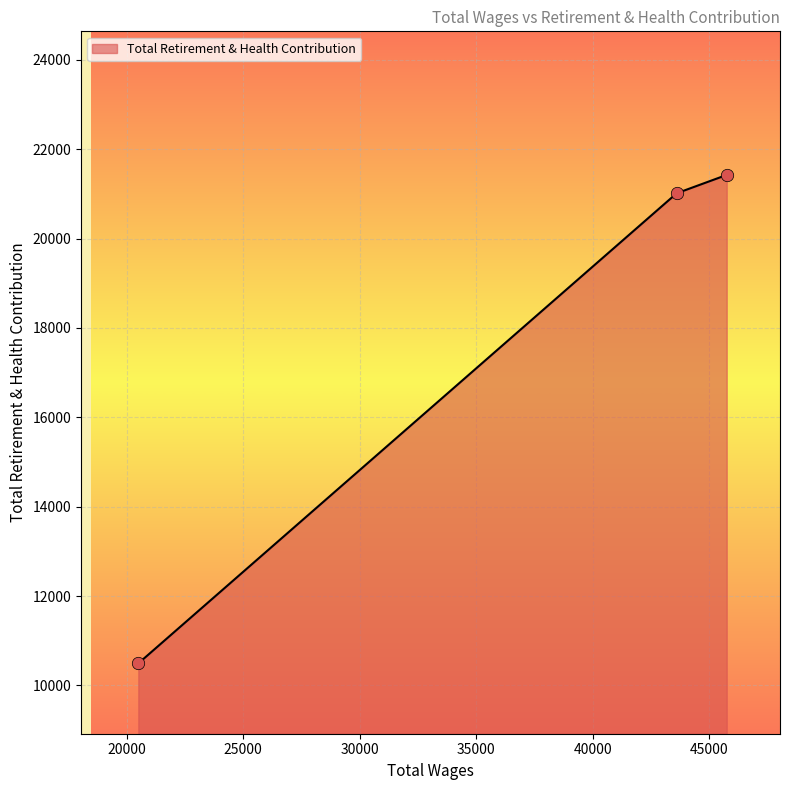

What is the sum of all values?

52927